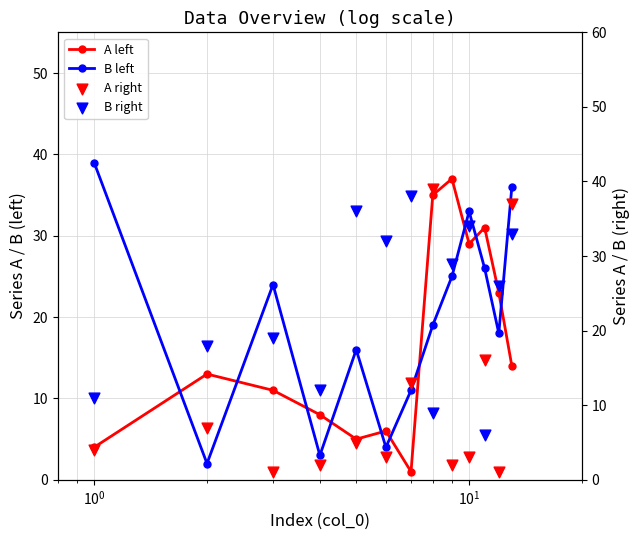

Which series has the widest spread of Y values?

A right